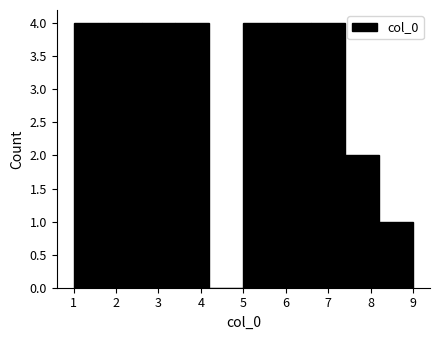

How tall is the bar that spans 7.4 to 8.2 on the x-axis? The values are not printed on the chart, so give them approximately, as read against the axis.

2